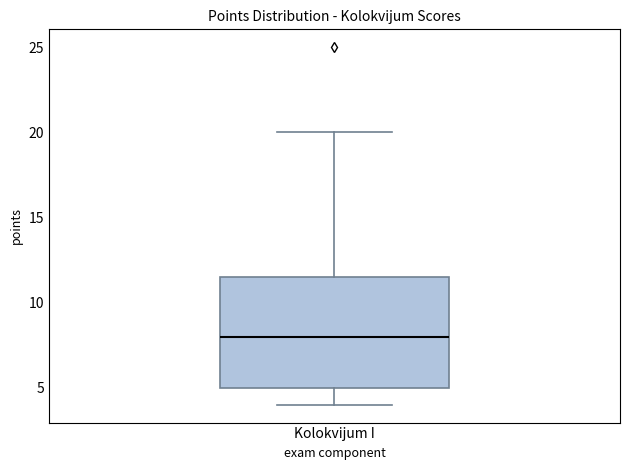

Where does the lower whisker of the box for Kolokvijum I end on the y-axis? The values are not printed on the chart, so give them approximately, as read against the axis.

4.0